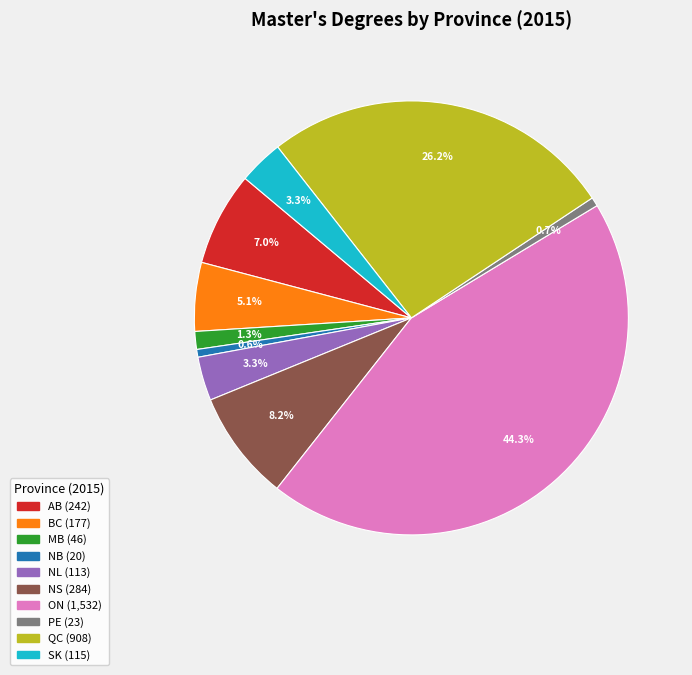

Does MB account for over 50% of the chart?

No